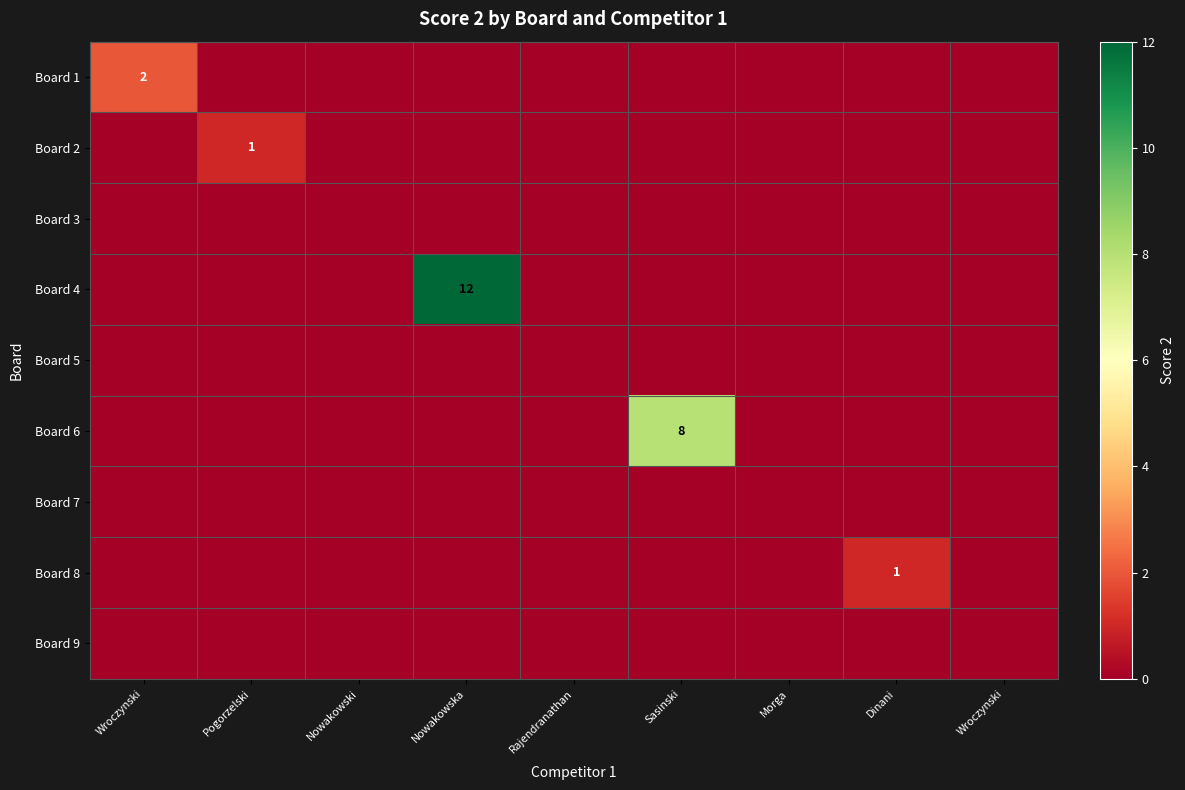

Where is Board 9 nearest to the value 0?

Wroczynski